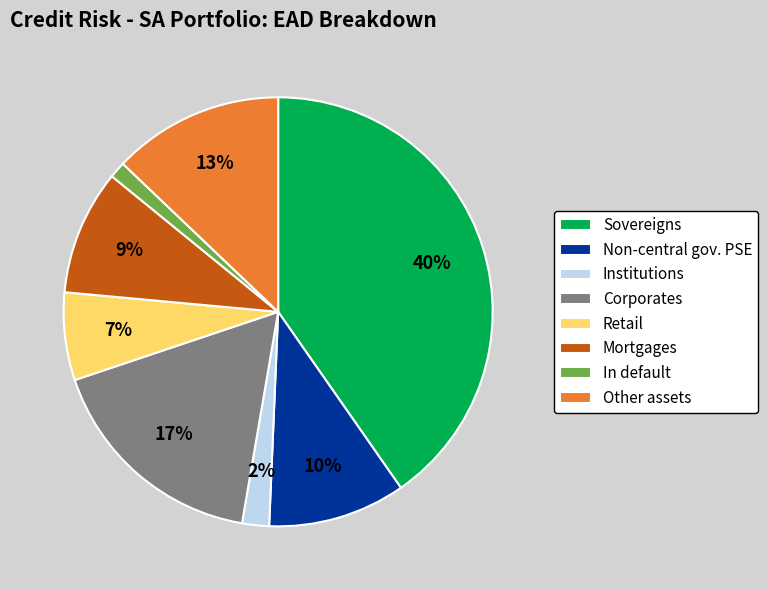

To the nearest percent, what is the difference between the Non-central gov. PSE and Institutions slice percentages?

8%